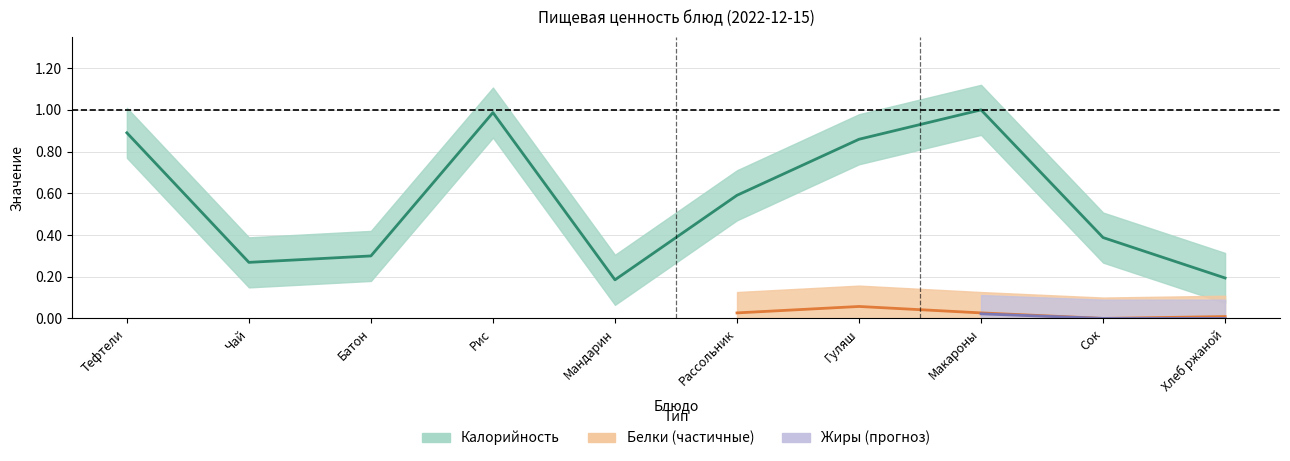

True or false: Калорийность has more than 1 points higher than both neighbors.

True